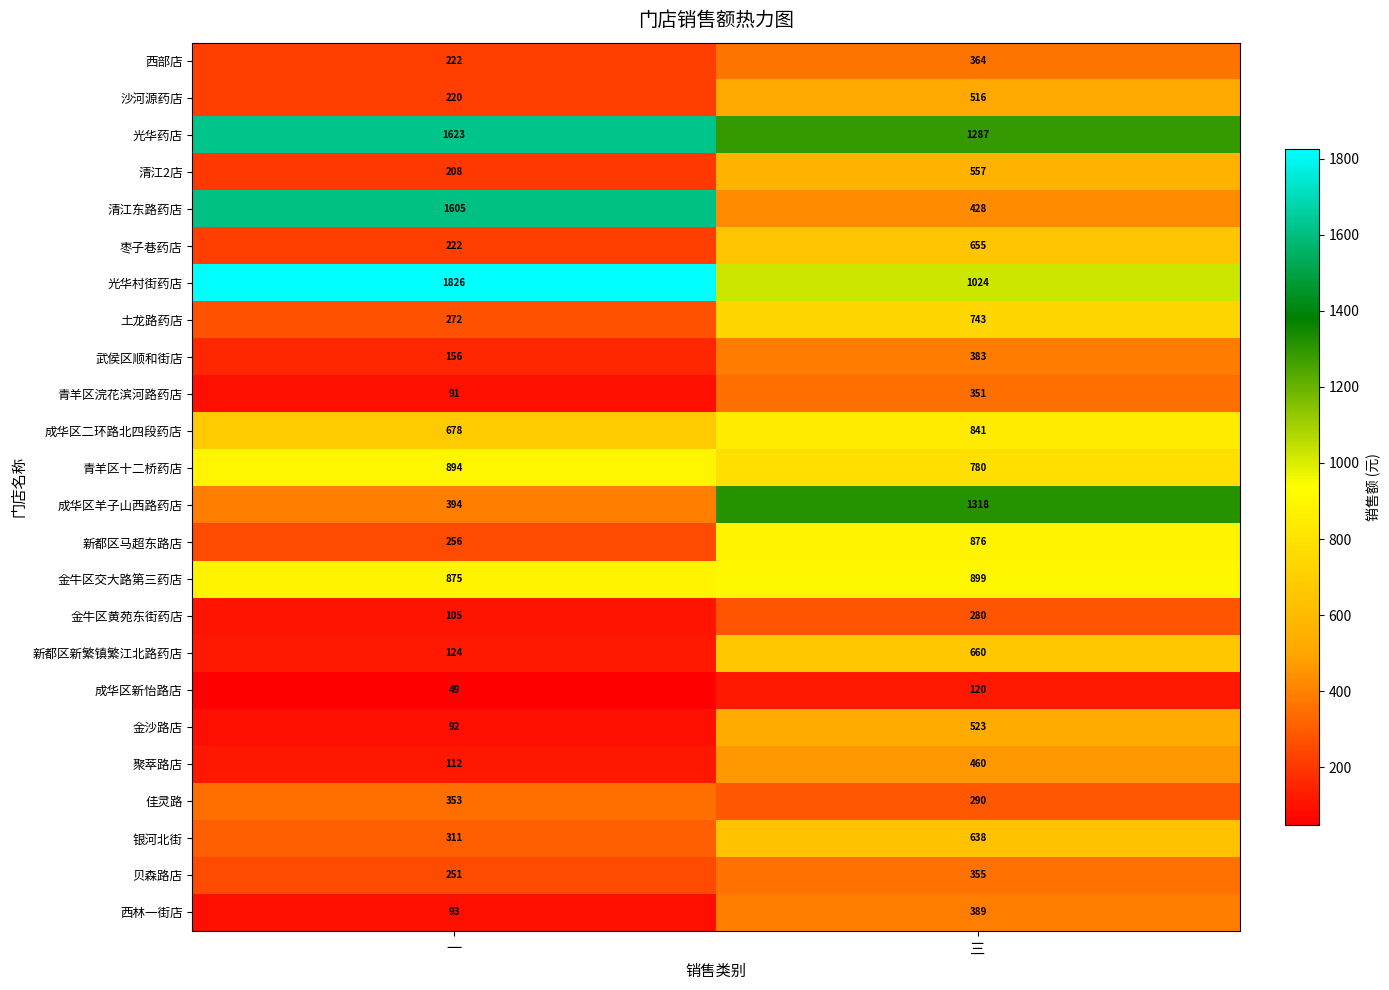

Which series has the largest range (max minus min)?

清江东路药店